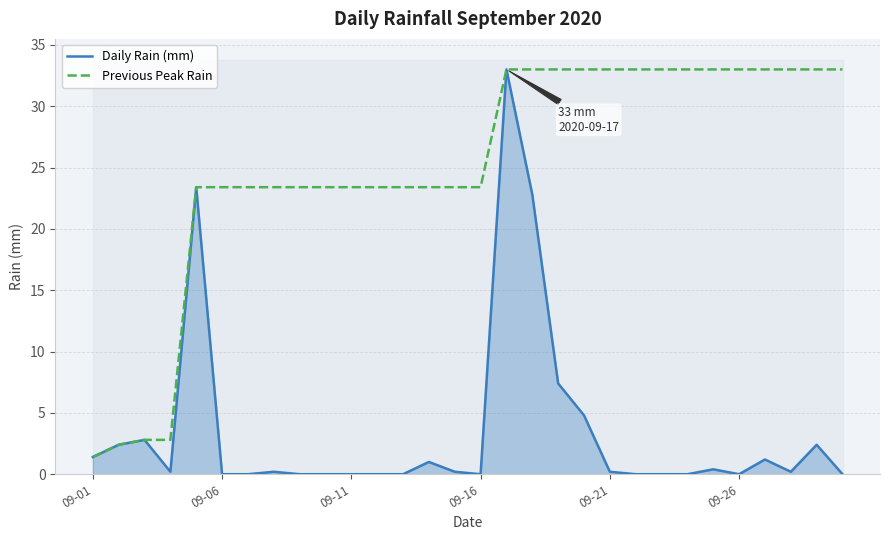

The value of Daily Rain (mm) at 09-01 is 1.4. True or false?

True